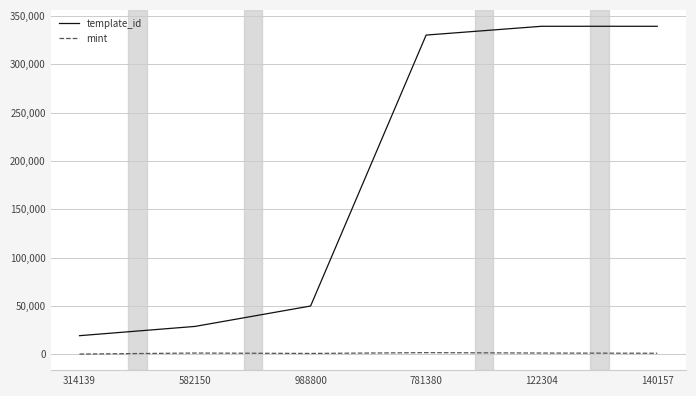

True or false: mint has a value of 788 at 988800.

True